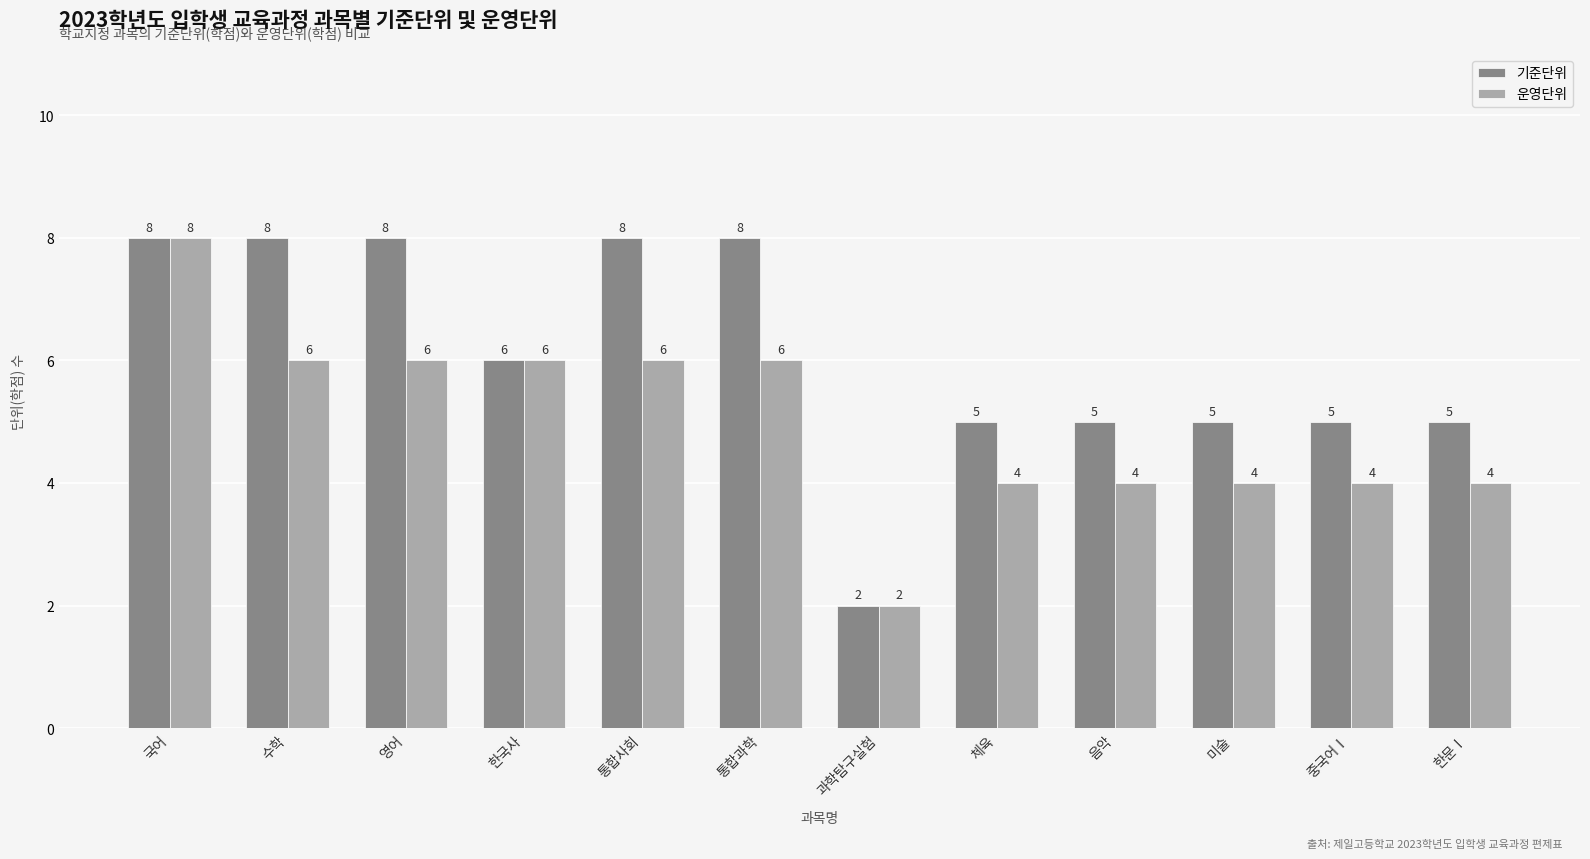

Which category has the highest value in the 운영단위 series?

국어